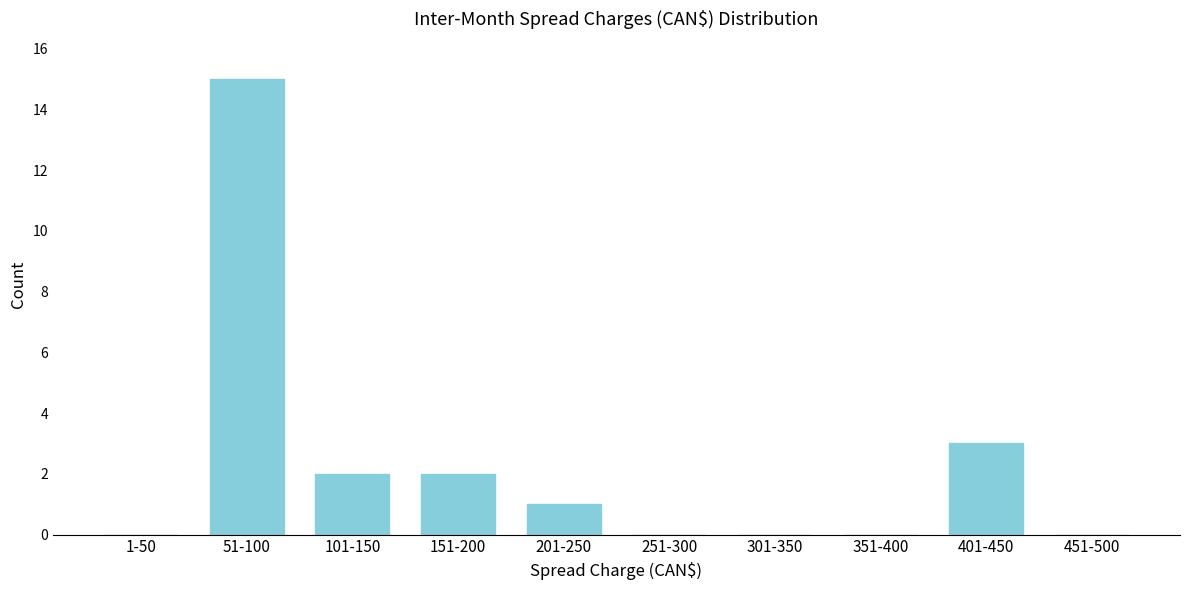

Reading left to right, what are all the values shown in this chart?

1-50=0	51-100=15	101-150=2	151-200=2	201-250=1	251-300=0	301-350=0	351-400=0	401-450=3	451-500=0